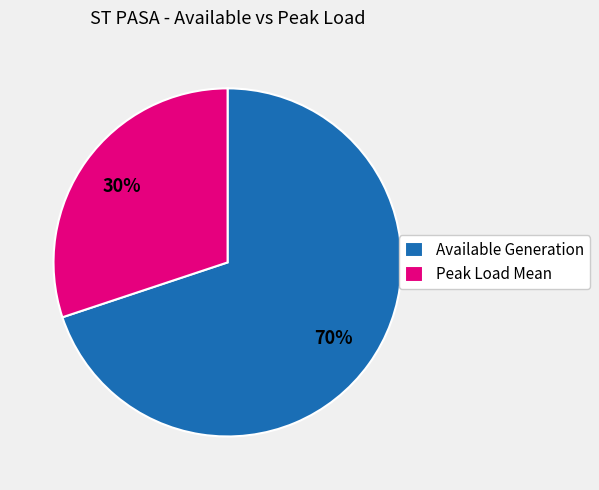

The Peak Load Mean slice represents 30% of the pie. True or false?

True